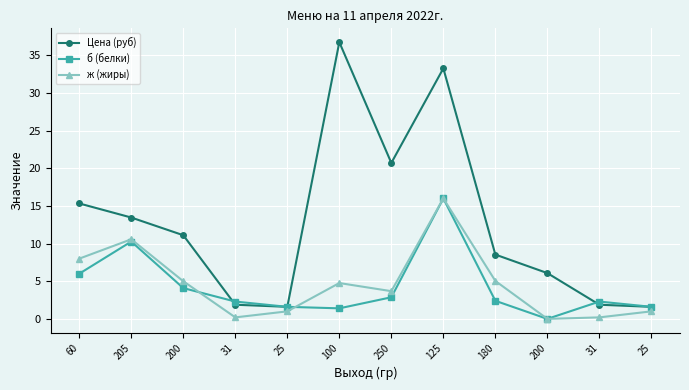

What is the average value of the ж (жиры) series?

4.6